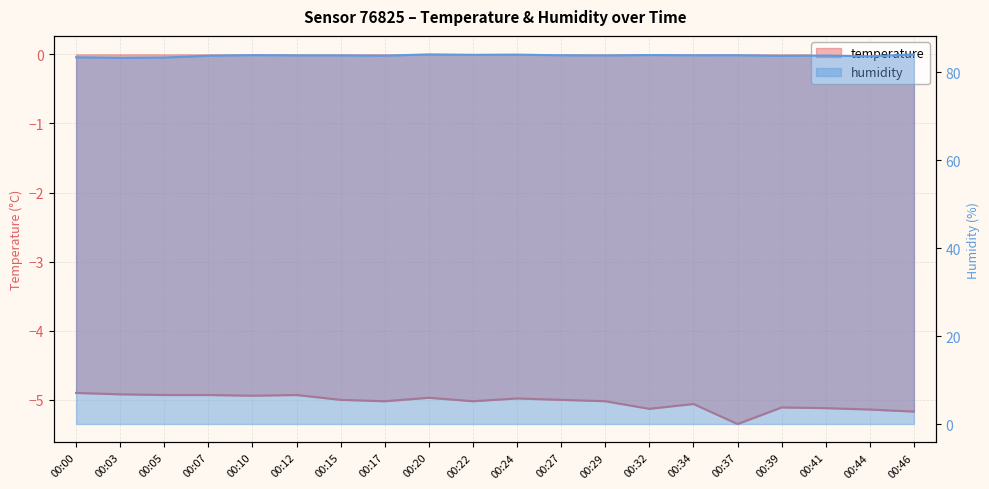

True or false: humidity and temperature cross at least once.

False